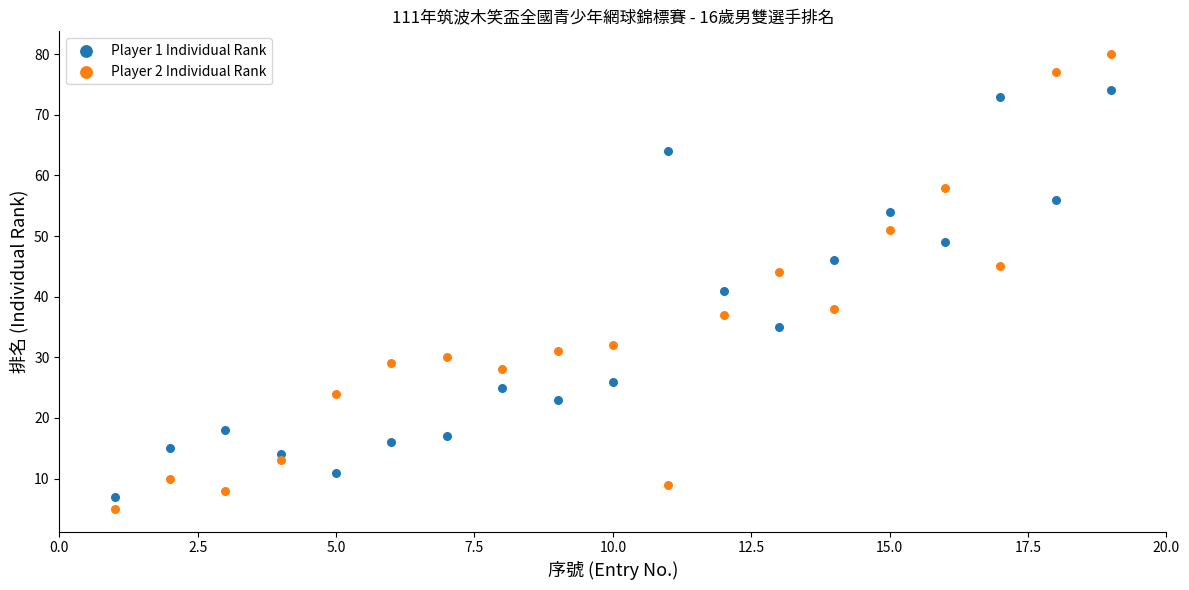

Across all data points, what is the range of Y values (max minus min)?

75